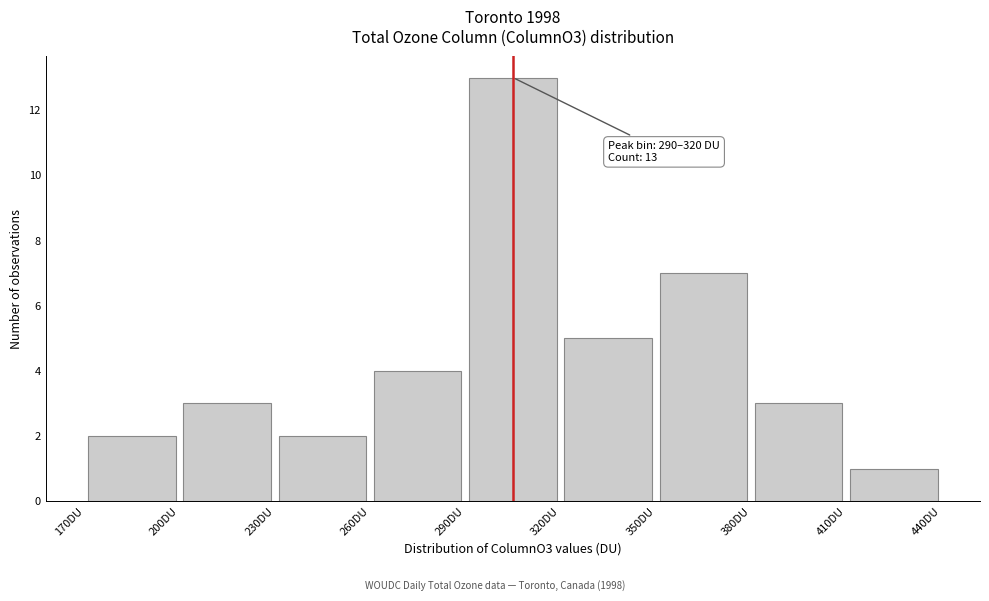

Over which range of the x-axis is the bar tallest?

290 to 320